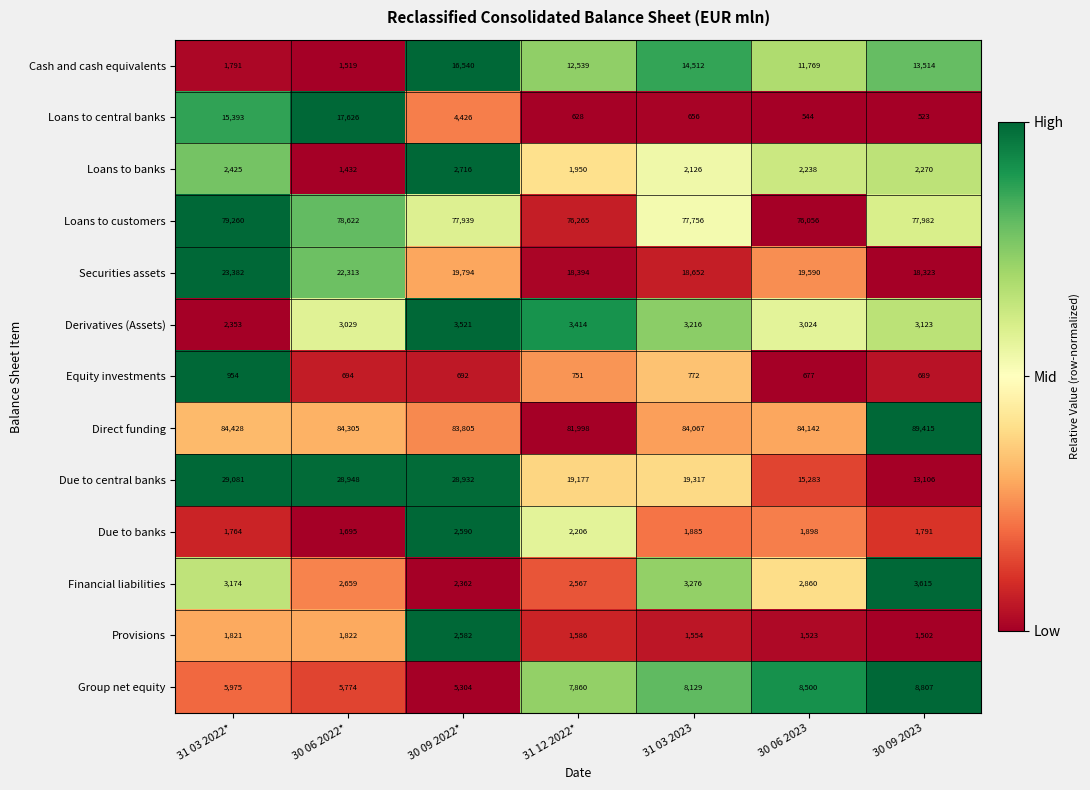

List the series in order of their peak value, lowest first.

Equity investments, Provisions, Due to banks, Loans to banks, Derivatives (Assets), Financial liabilities, Group net equity, Cash and cash equivalents, Loans to central banks, Securities assets, Due to central banks, Loans to customers, Direct funding